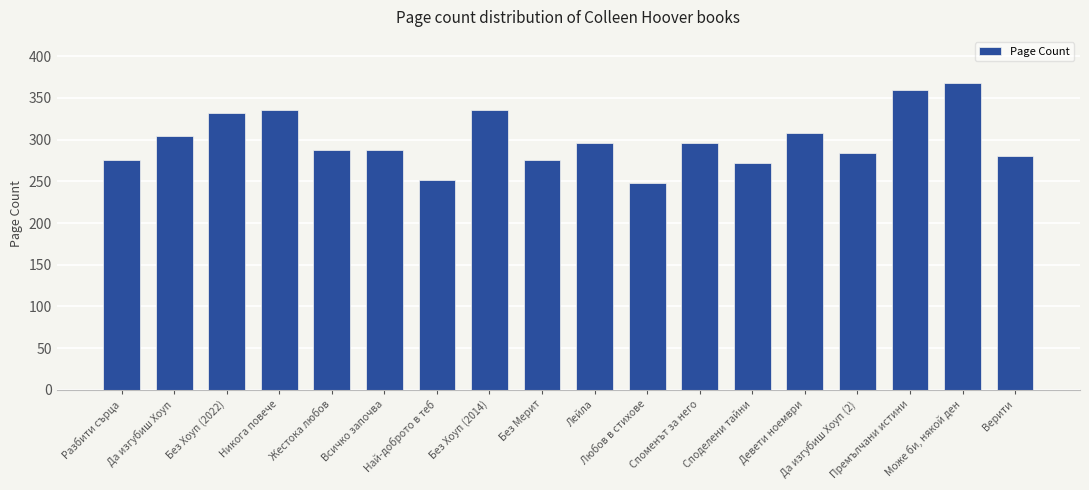

What is the average value?

300